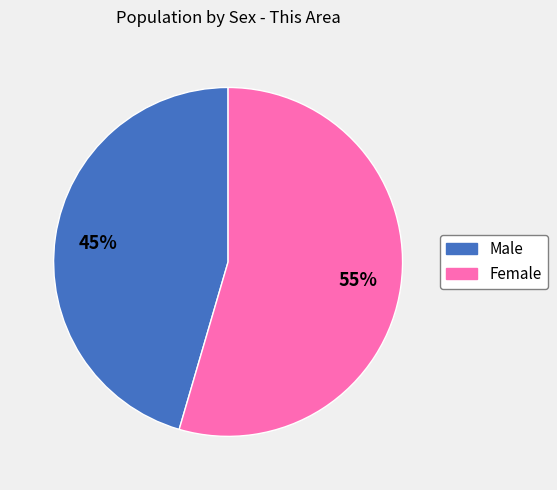

Between Female and Male, which is larger?

Female